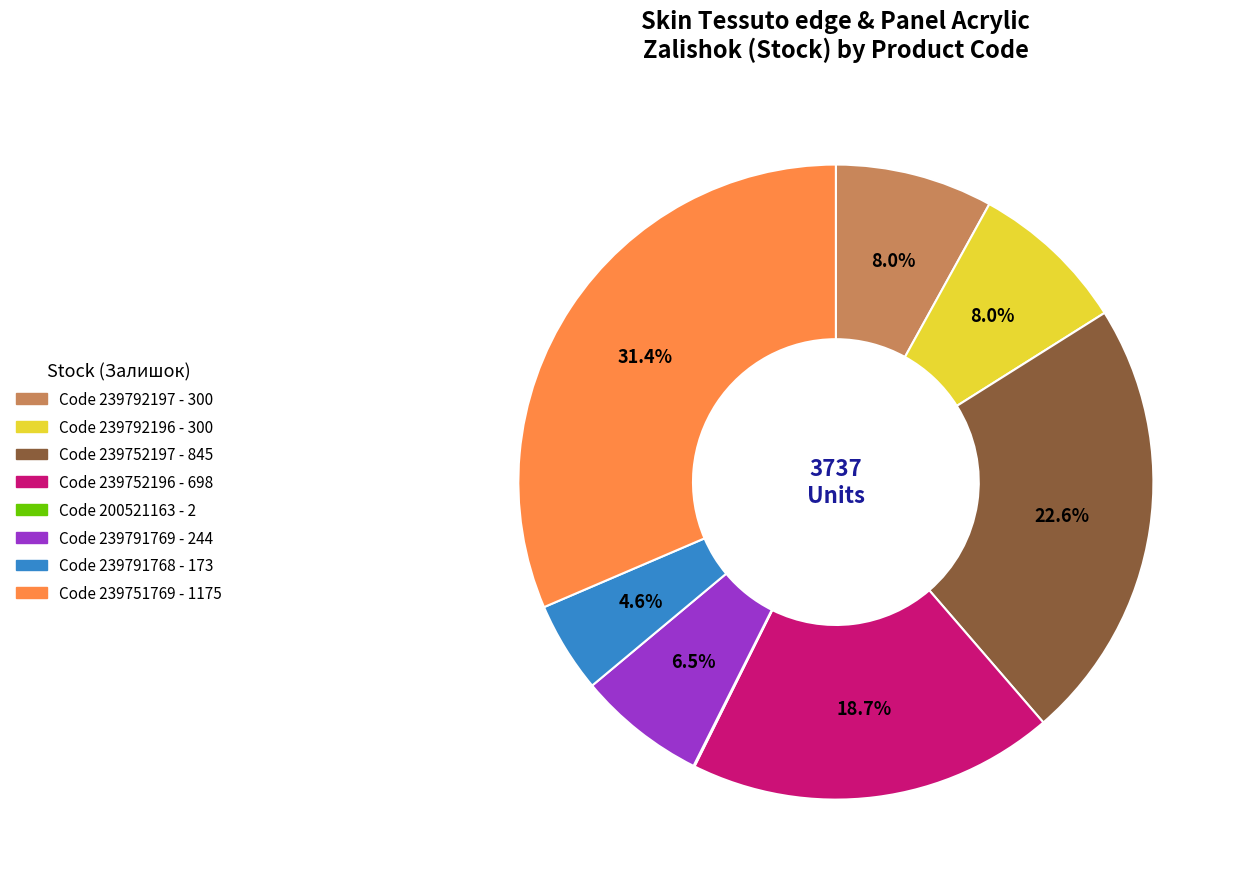

Is there a majority slice in this chart?

No